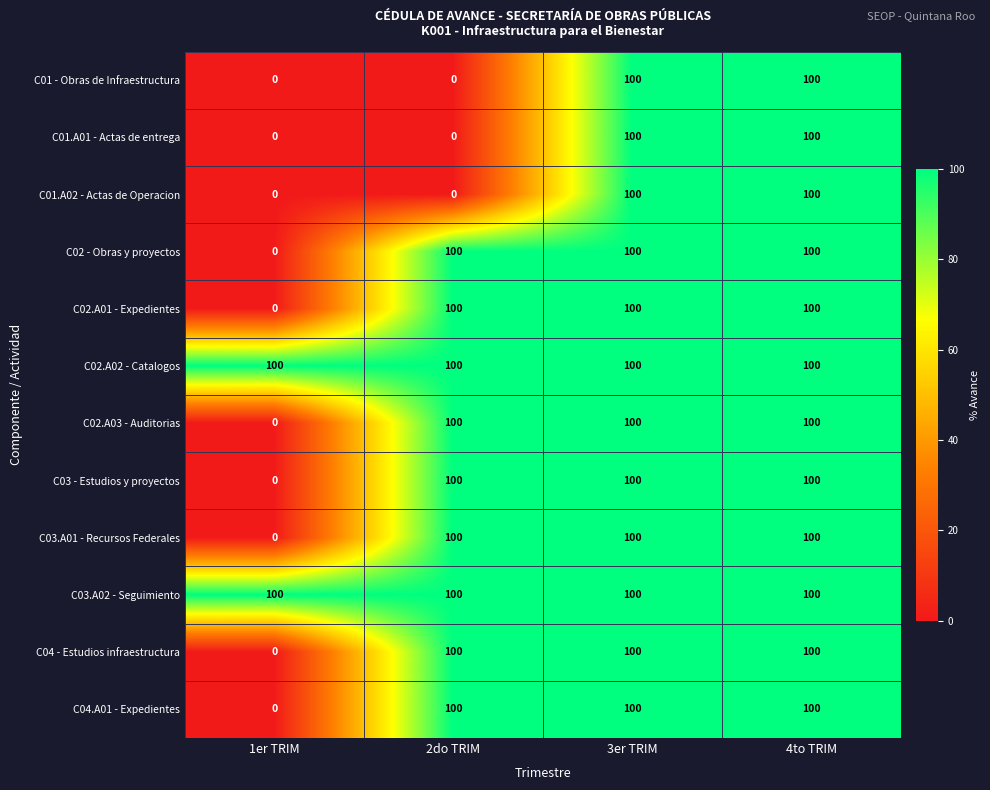

What is the sum of all C03.A01 - Recursos Federales values?

300